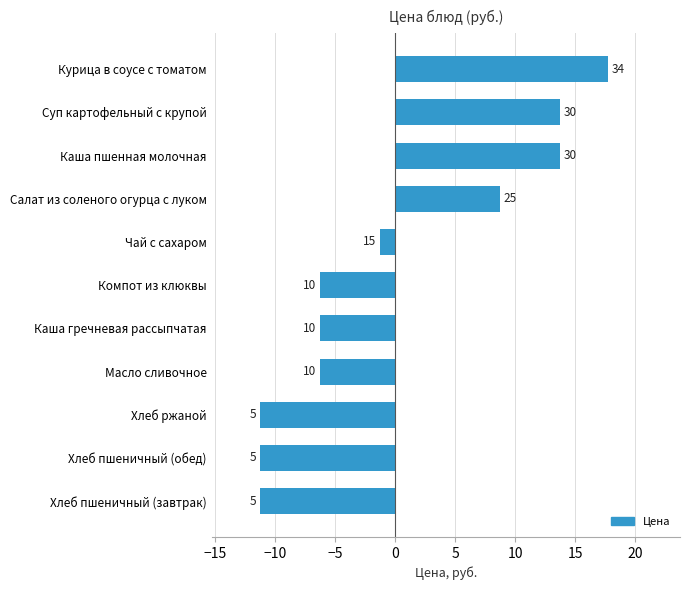

How many bars are there in total?

11